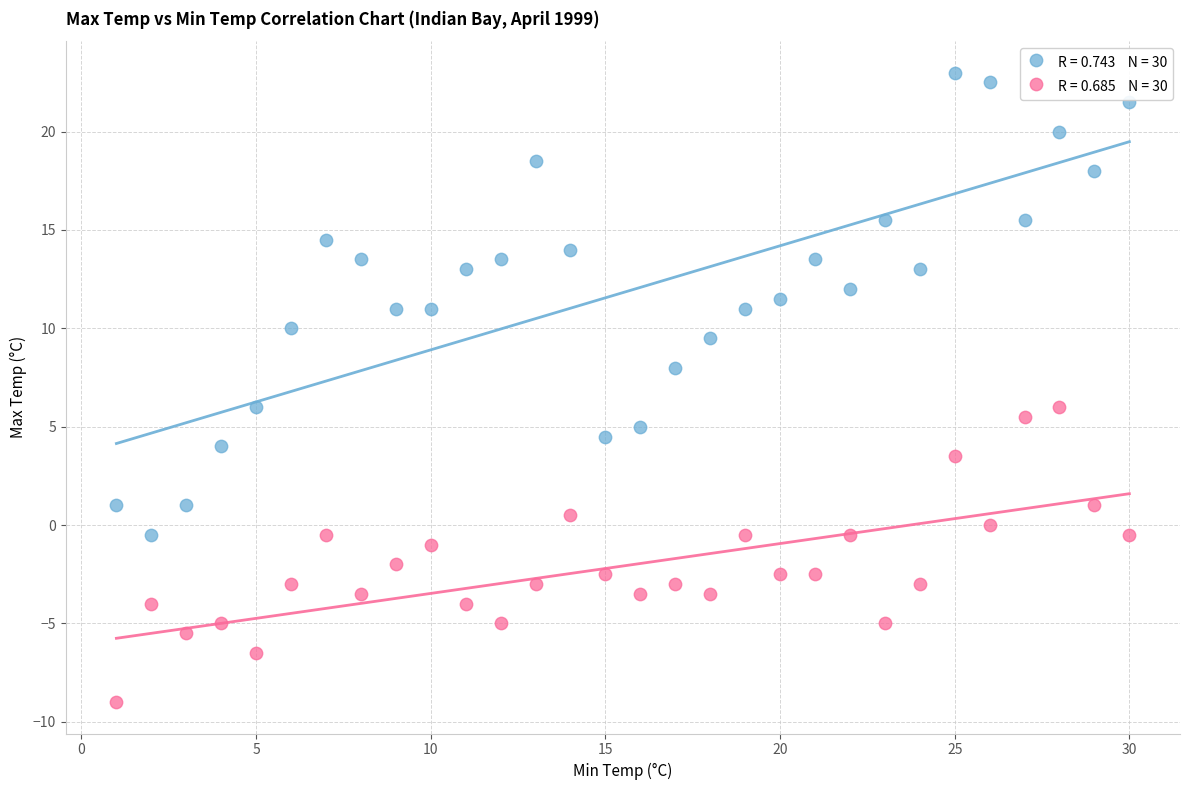

Across all data points, what is the range of X values (max minus min)?

29.0